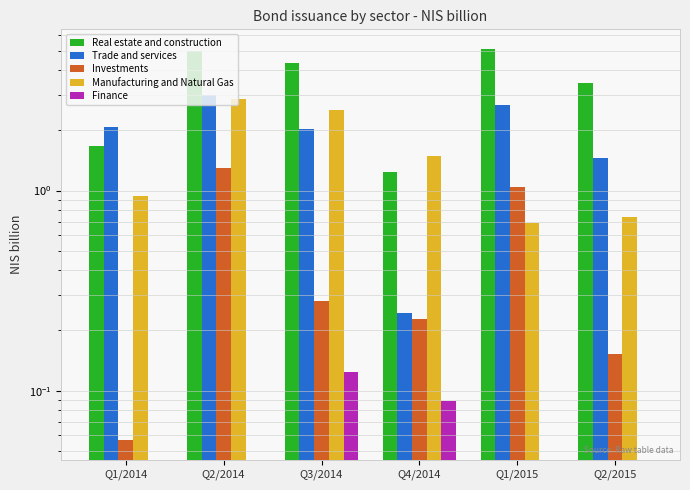

What is the label of the 5th bar from the left?

Q1/2015